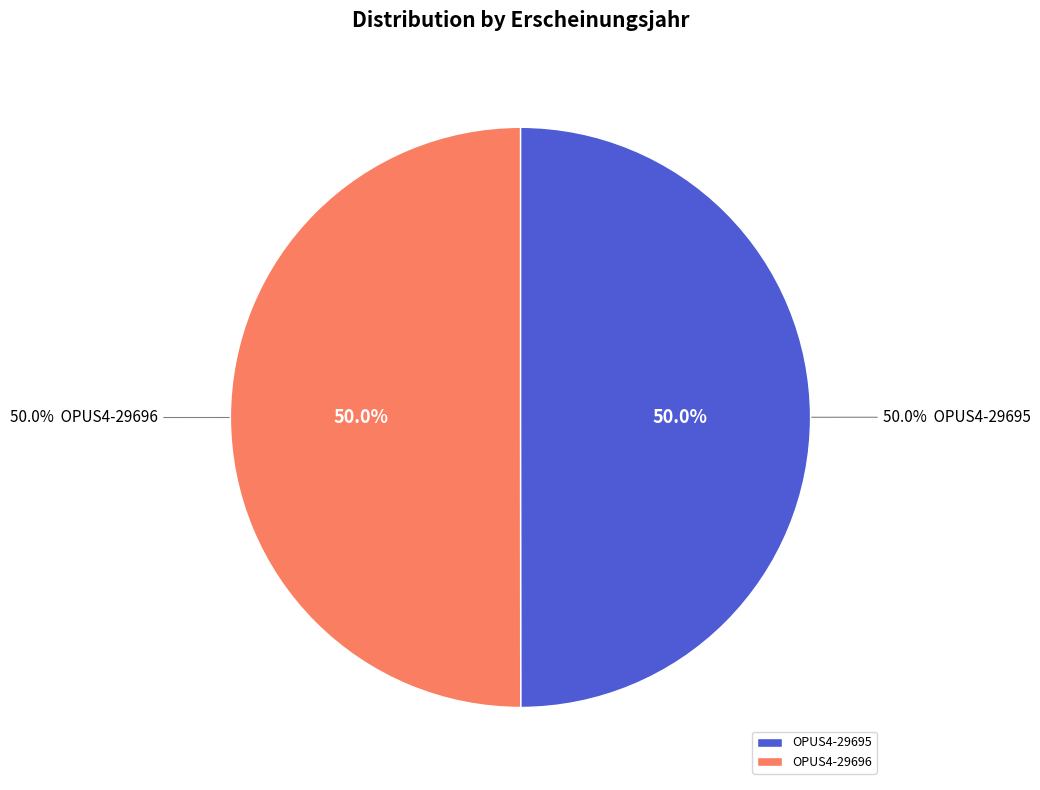

What percentage is the OPUS4-29696 slice, to the nearest percent?

50%